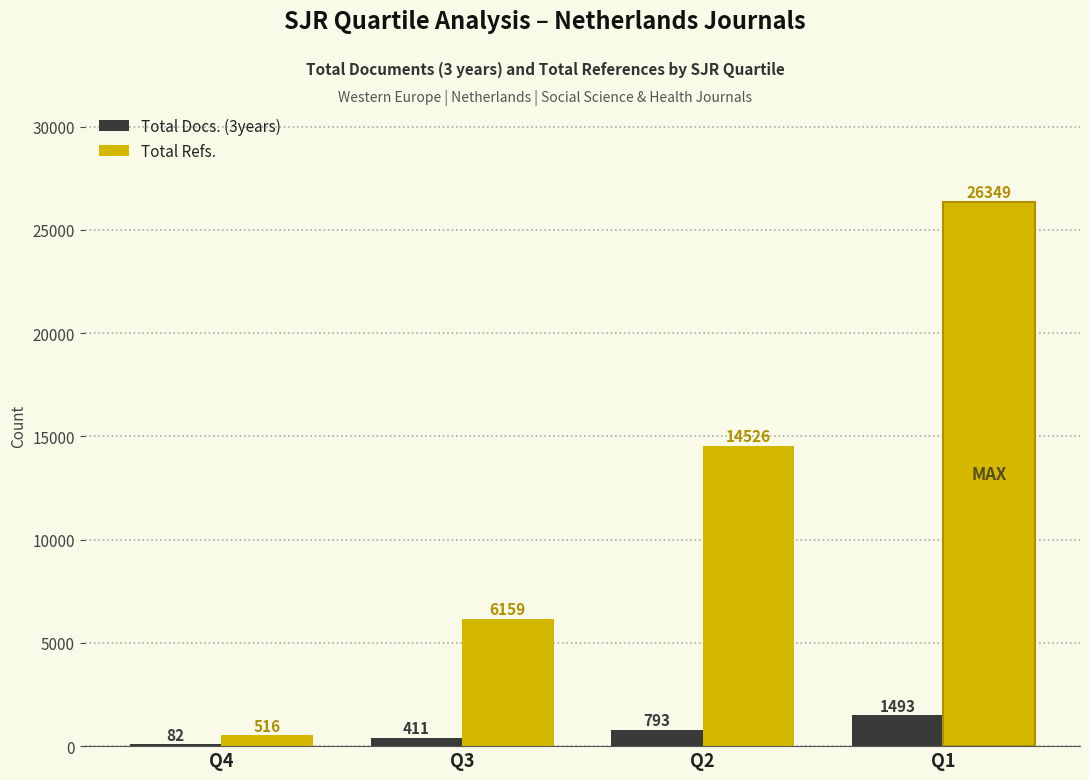

True or false: Total Docs. (3years) has a value of 82 at Q4.

True